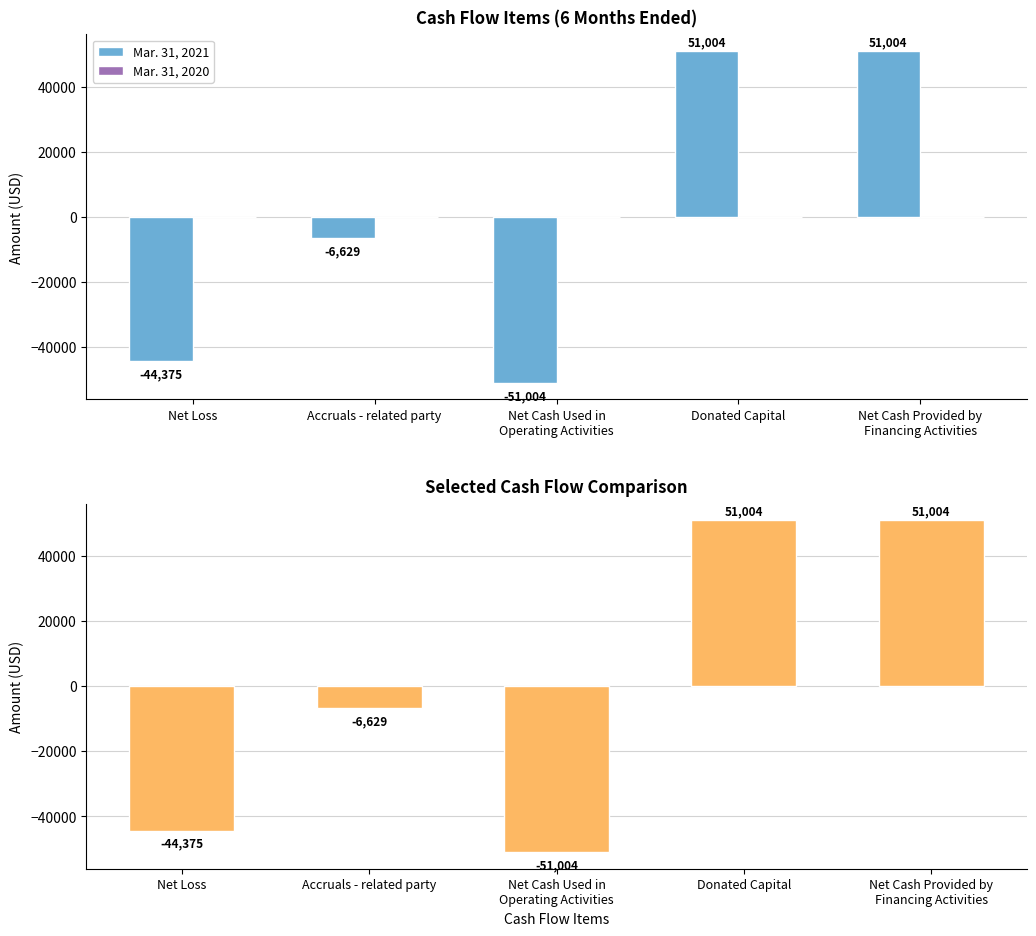

Rank the categories by Mar. 31, 2020 value from highest to lowest.

Net Loss, Accruals - related party, Net Cash Used in
Operating Activities, Donated Capital, Net Cash Provided by
Financing Activities